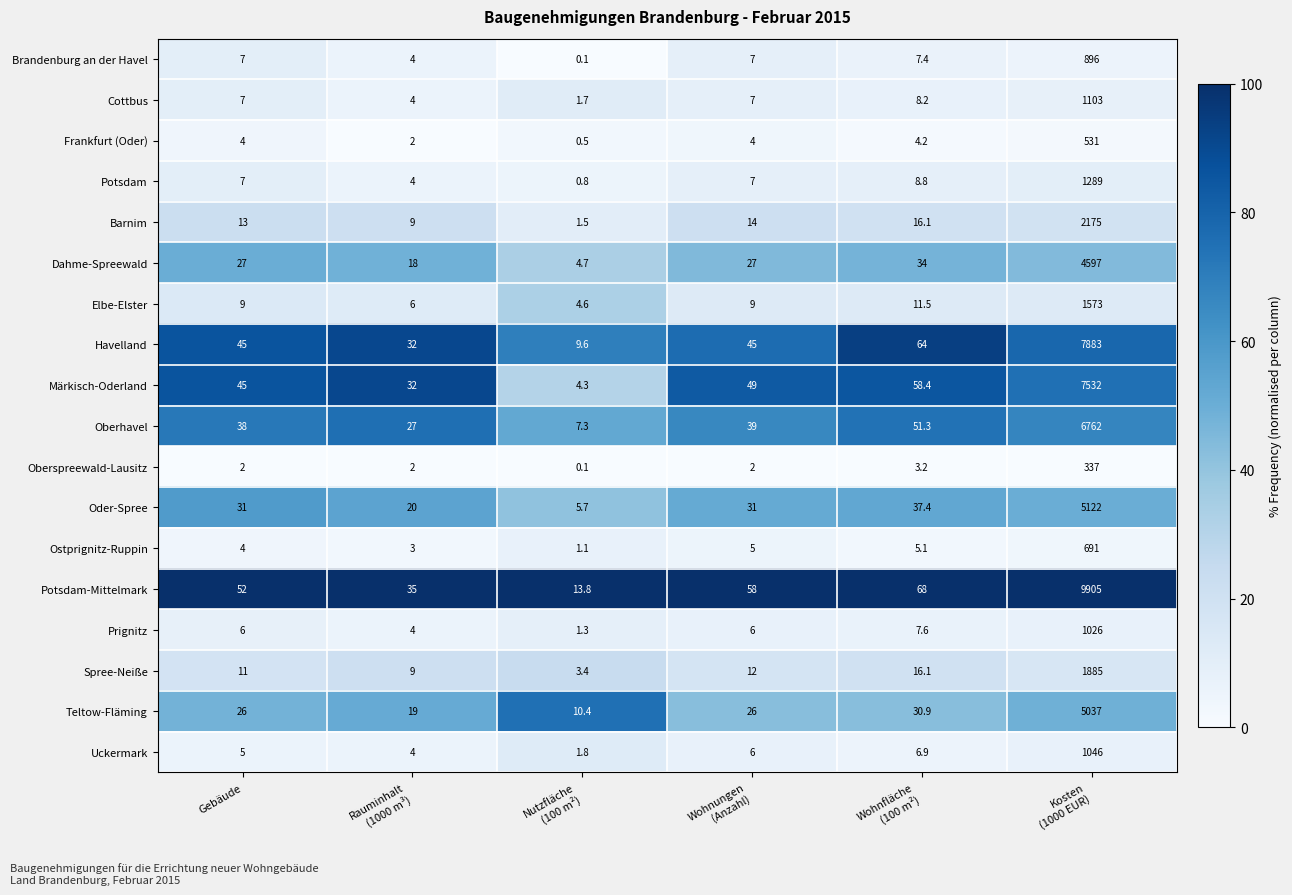

Which series has the largest total across all categories?

Potsdam-Mittelmark